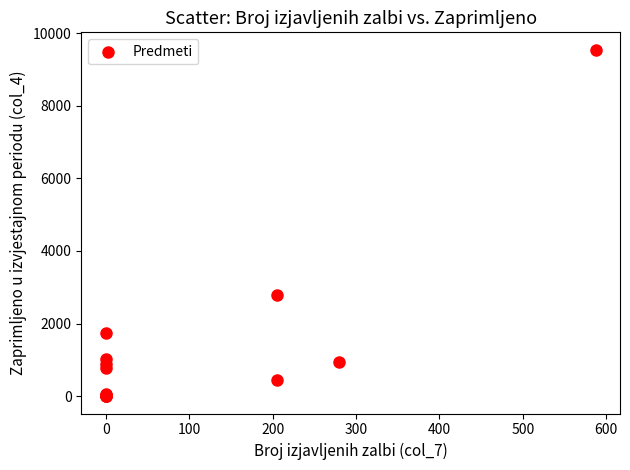

What Y value in the scatter plot is closest to 4771?

2796